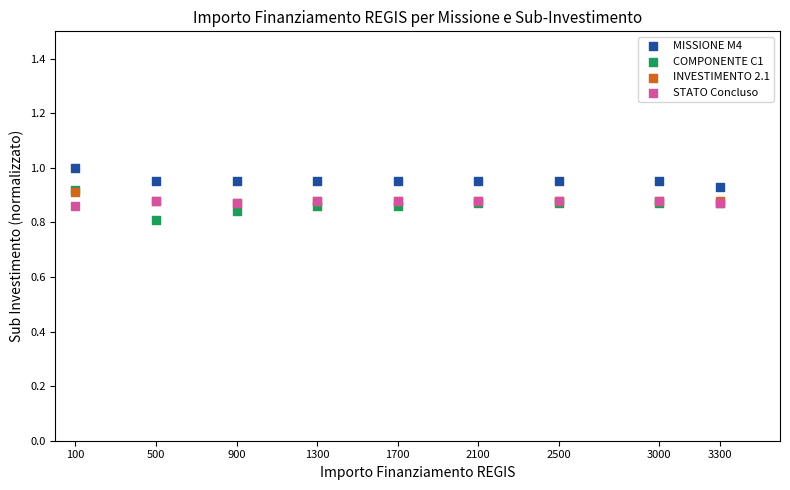

What are all the series names shown in the legend?

MISSIONE M4, COMPONENTE C1, INVESTIMENTO 2.1, STATO Concluso